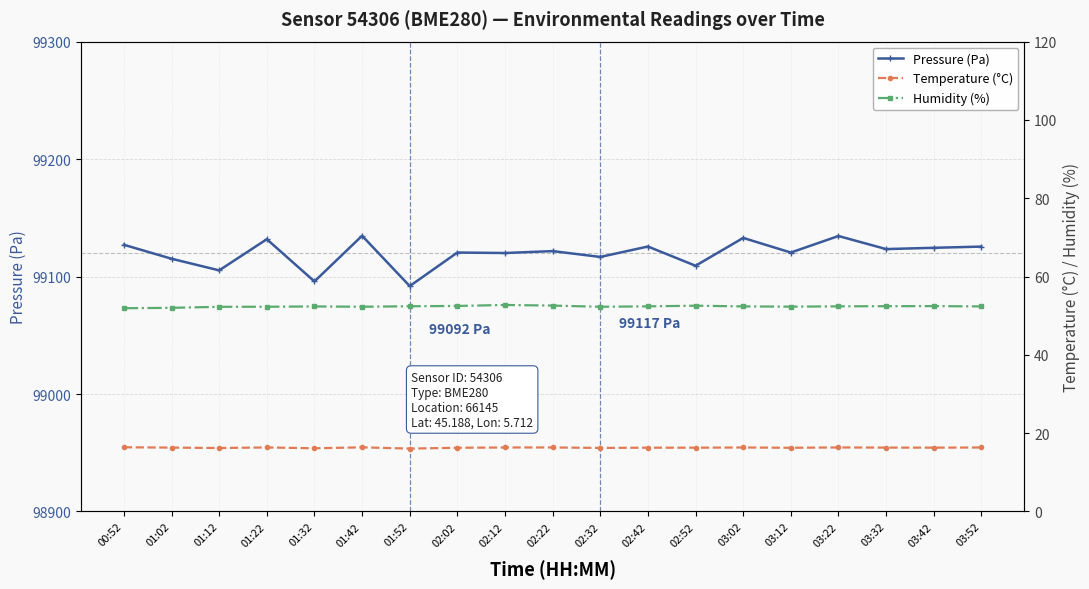

What are all the series names shown in the legend?

Pressure (Pa), Temperature (°C), Humidity (%)